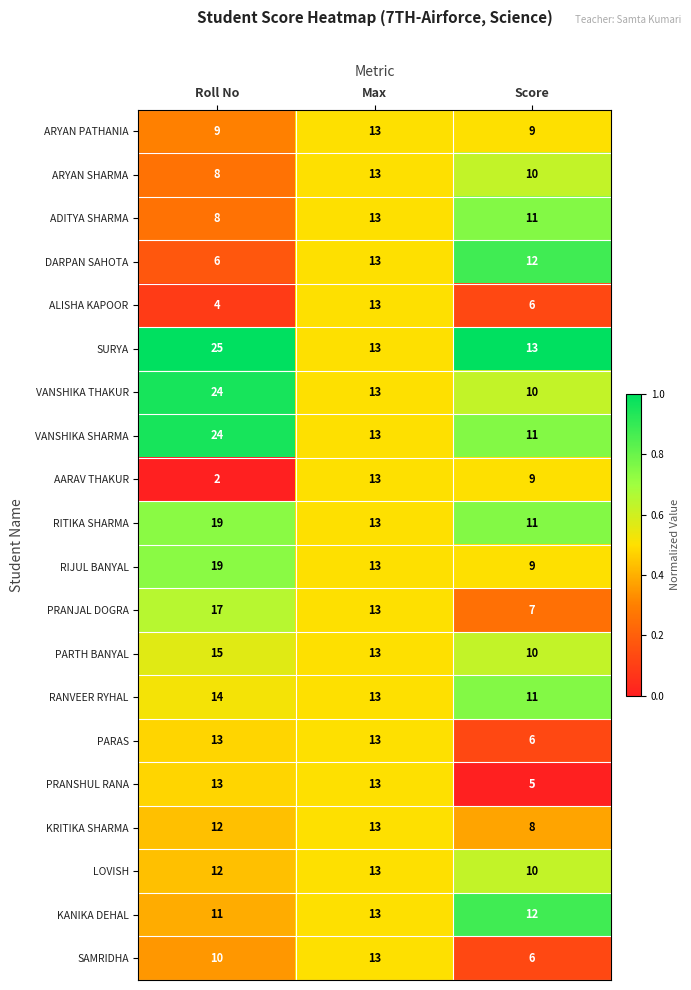

Rank the categories by VANSHIKA SHARMA value from highest to lowest.

Roll No, Max, Score